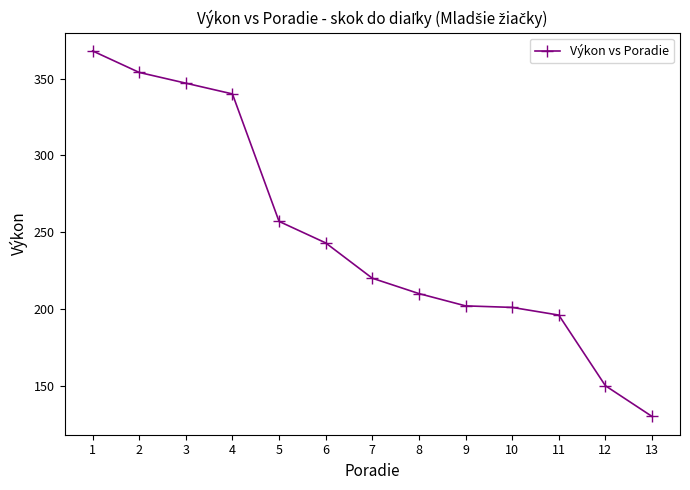

Which category has the lowest value across all series?

13